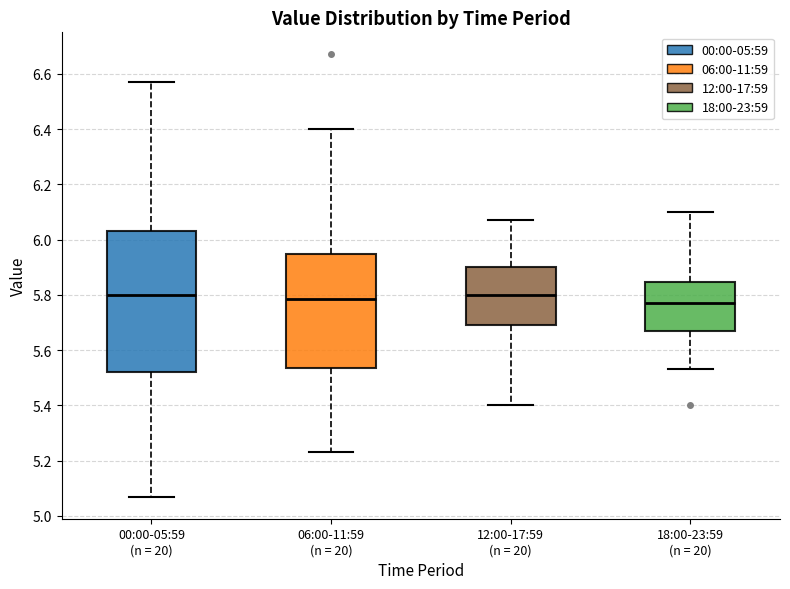

Where is the lower edge of the box for 00:00-05:59 (n = 20) on the y-axis? The values are not printed on the chart, so give them approximately, as read against the axis.

5.52